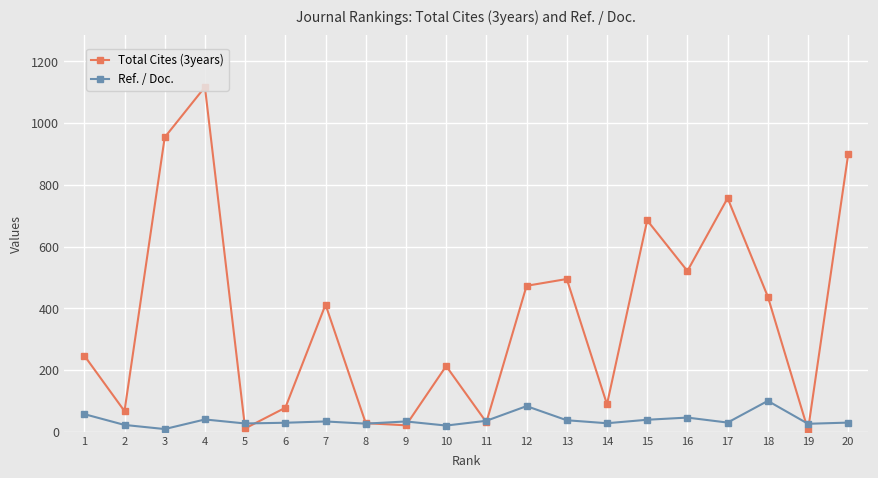

At which category is the sum across all series the highest?

4